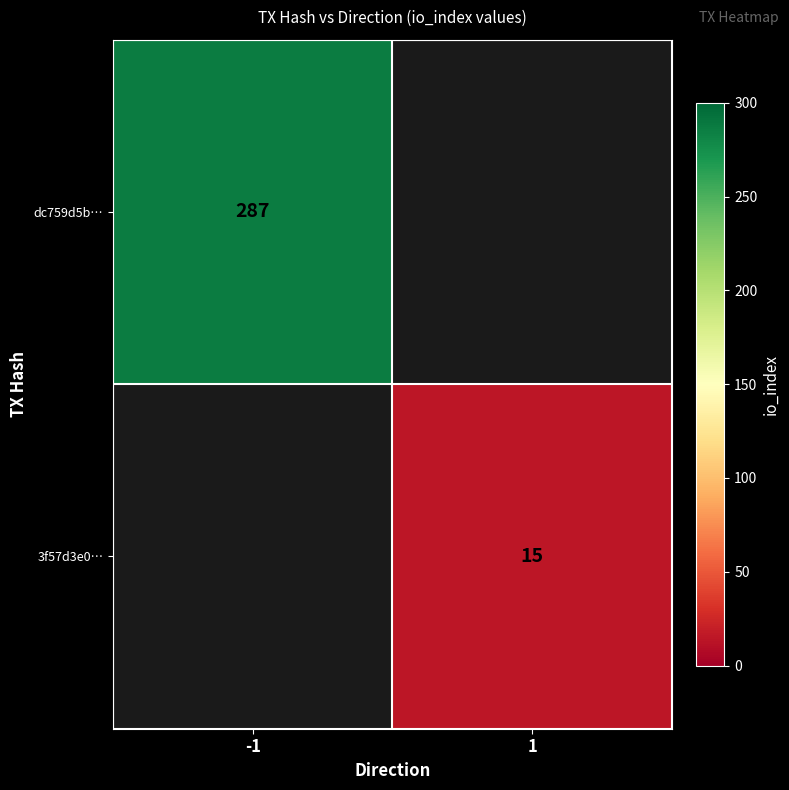

What is the maximum value shown in the chart?

287.0